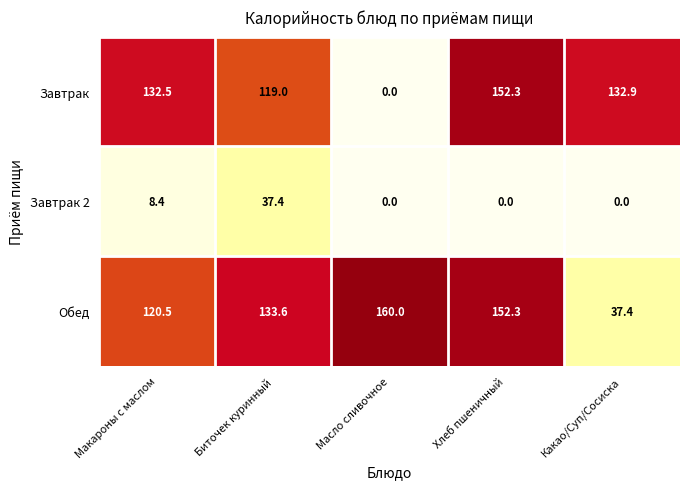

List the series in order of their peak value, highest first.

Обед, Завтрак, Завтрак 2